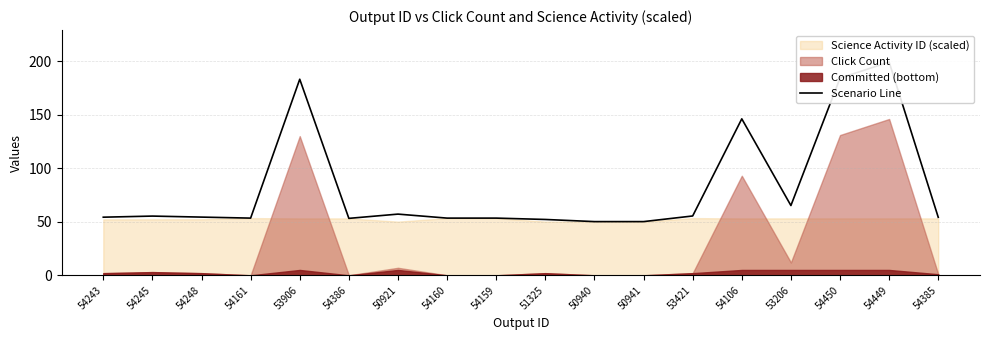

What is the greatest value displayed?

199.2